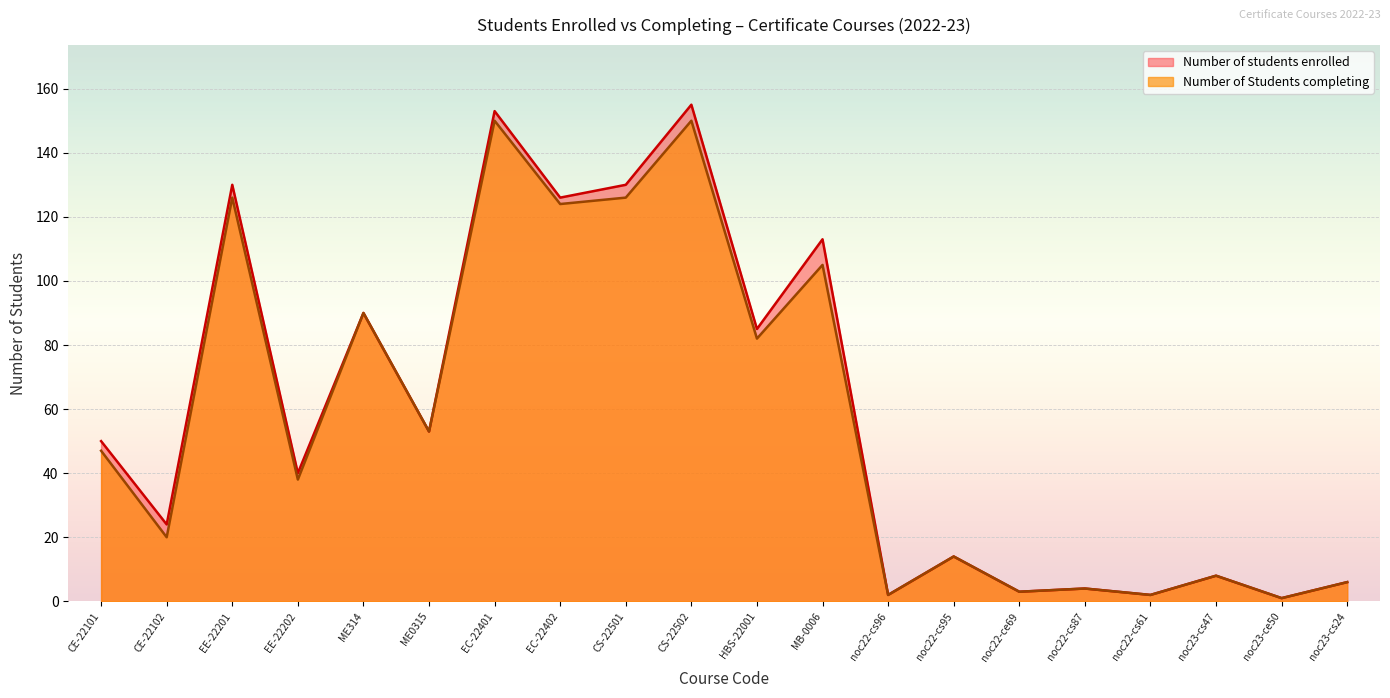

Which series has the largest range (max minus min)?

Number of students enrolled